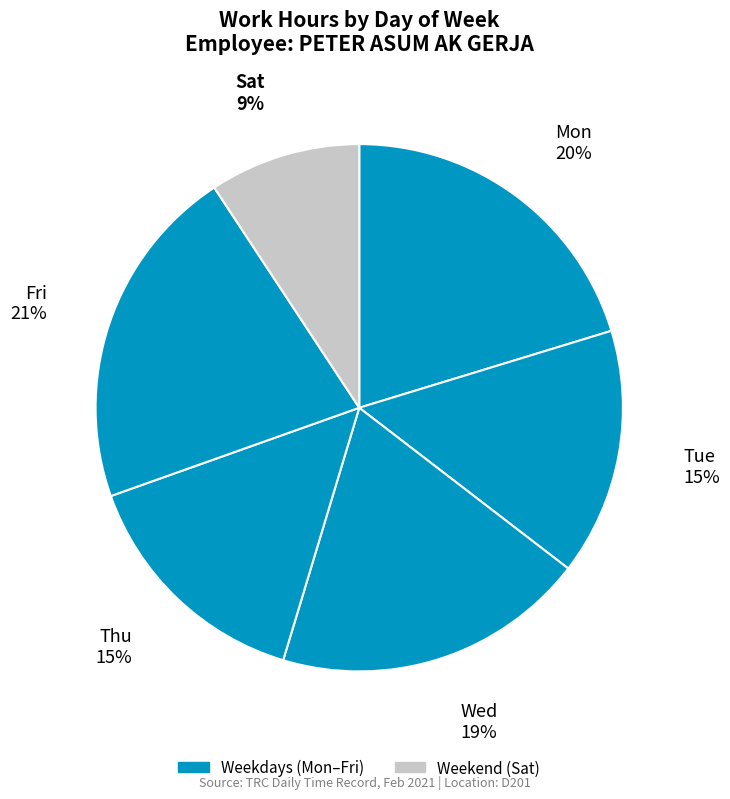

How many segments does this pie chart have?

6